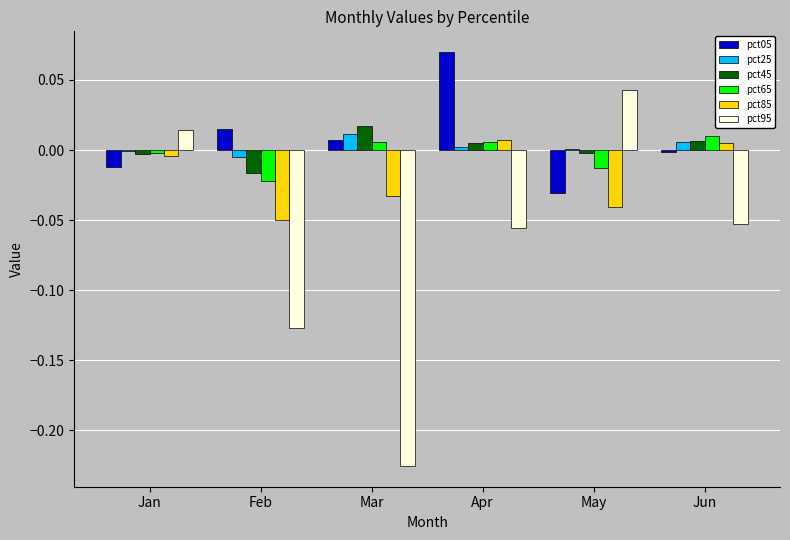

The value of pct45 at Jun is 0.0. True or false?

True